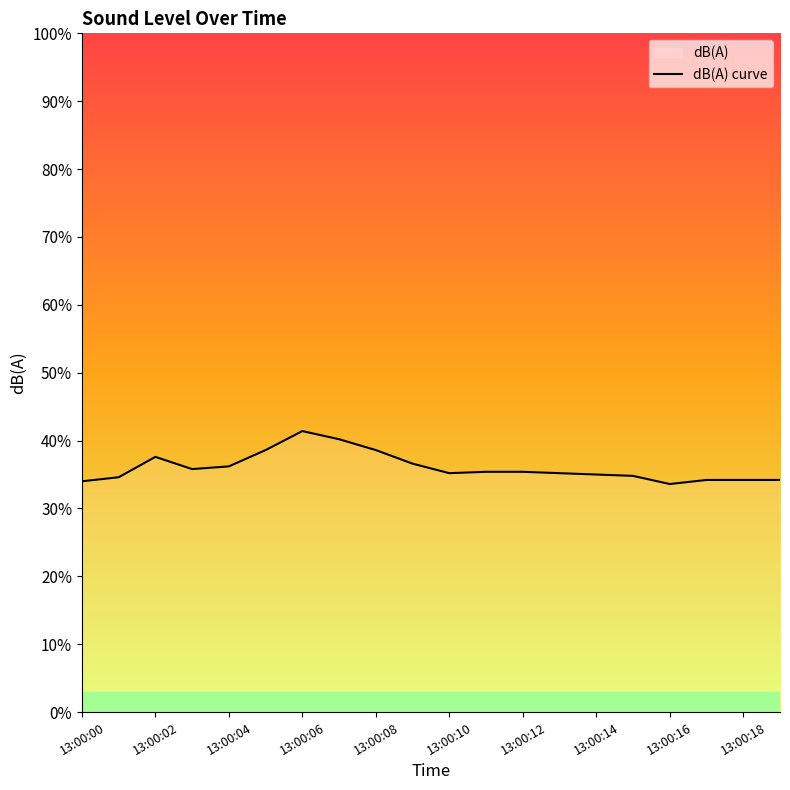

What is the value of the 11th point from the left?

35.2